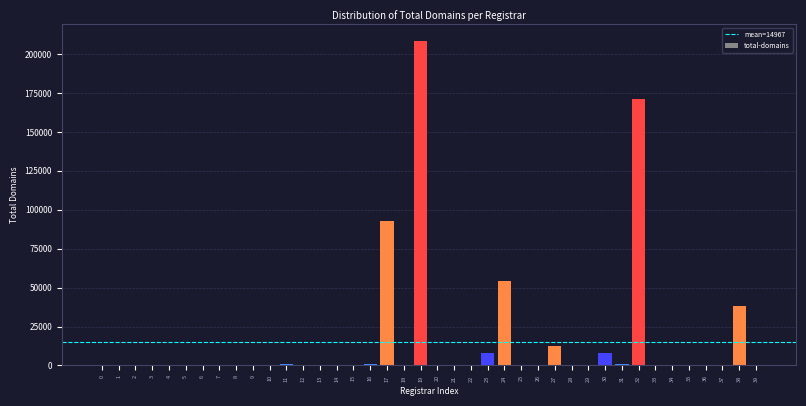

What is the sum of all values?

598710